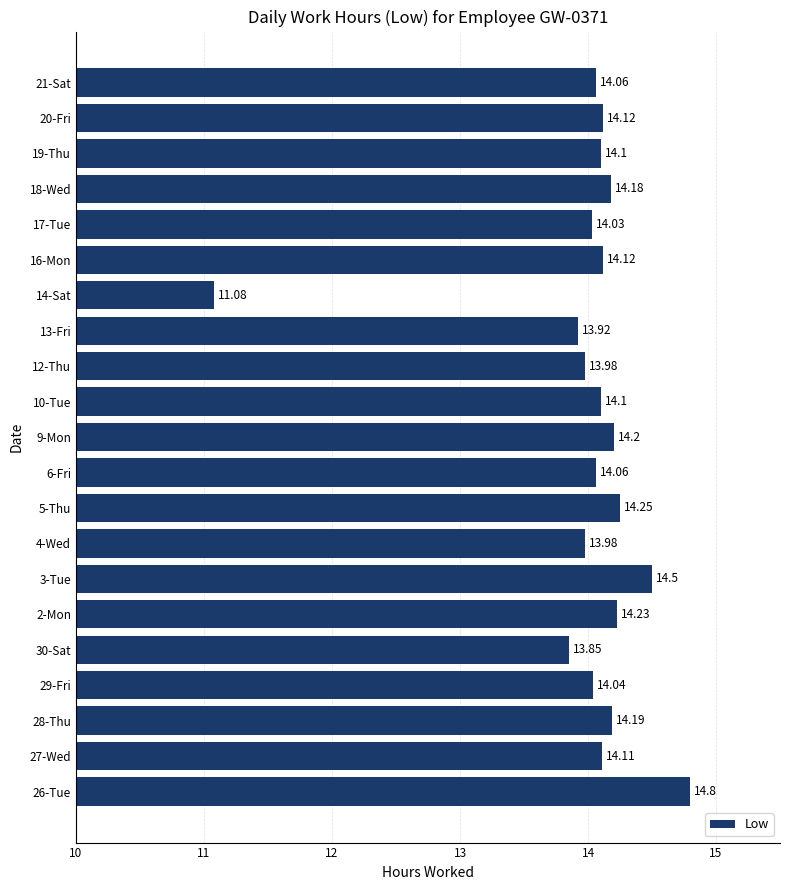

How many values are below 14?

5